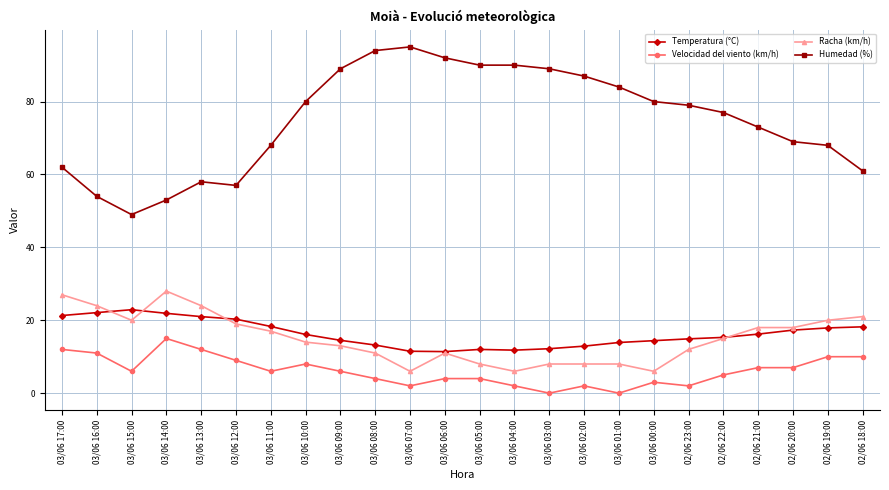

Does the chart display data point markers on the line(s)?

Yes